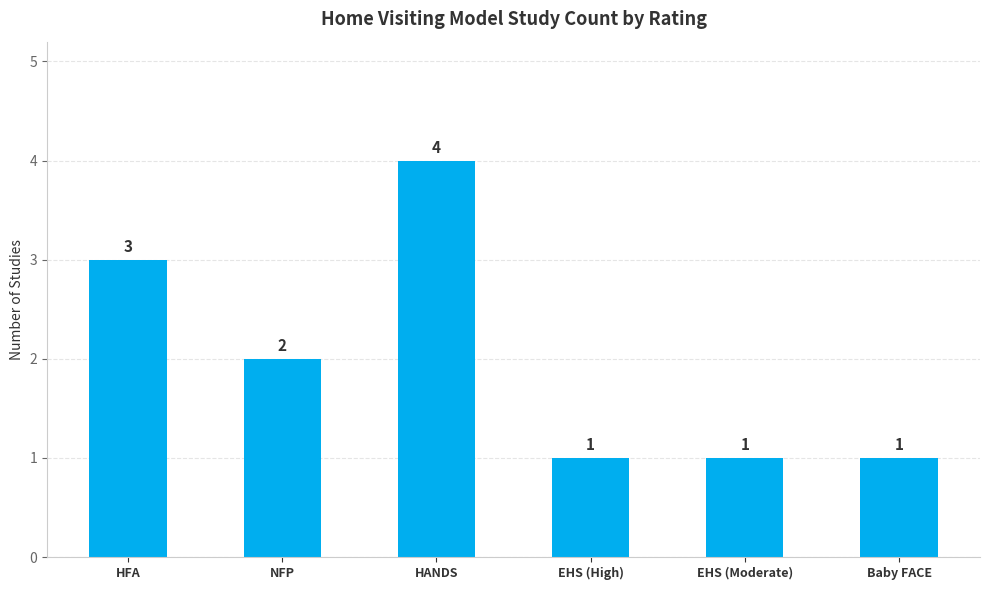

What is the maximum value shown in the chart?

4